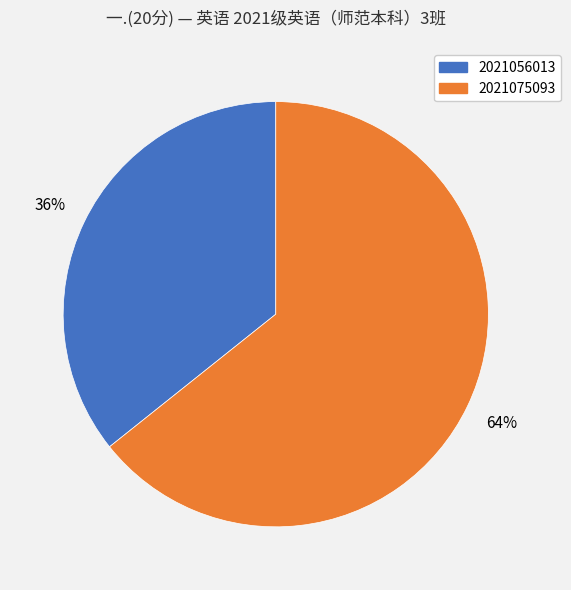

Combined, do 2021075093 and 2021056013 account for over 50%?

Yes